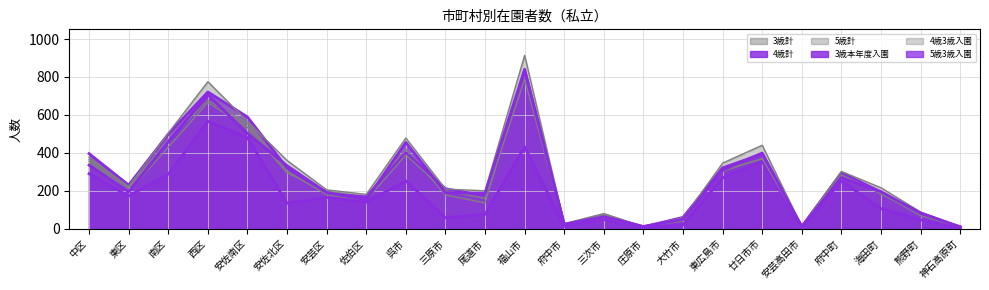

Between which two adjacent categories do 5歳計 and 4歳3歳入園 first intersect?

中区 and 東区